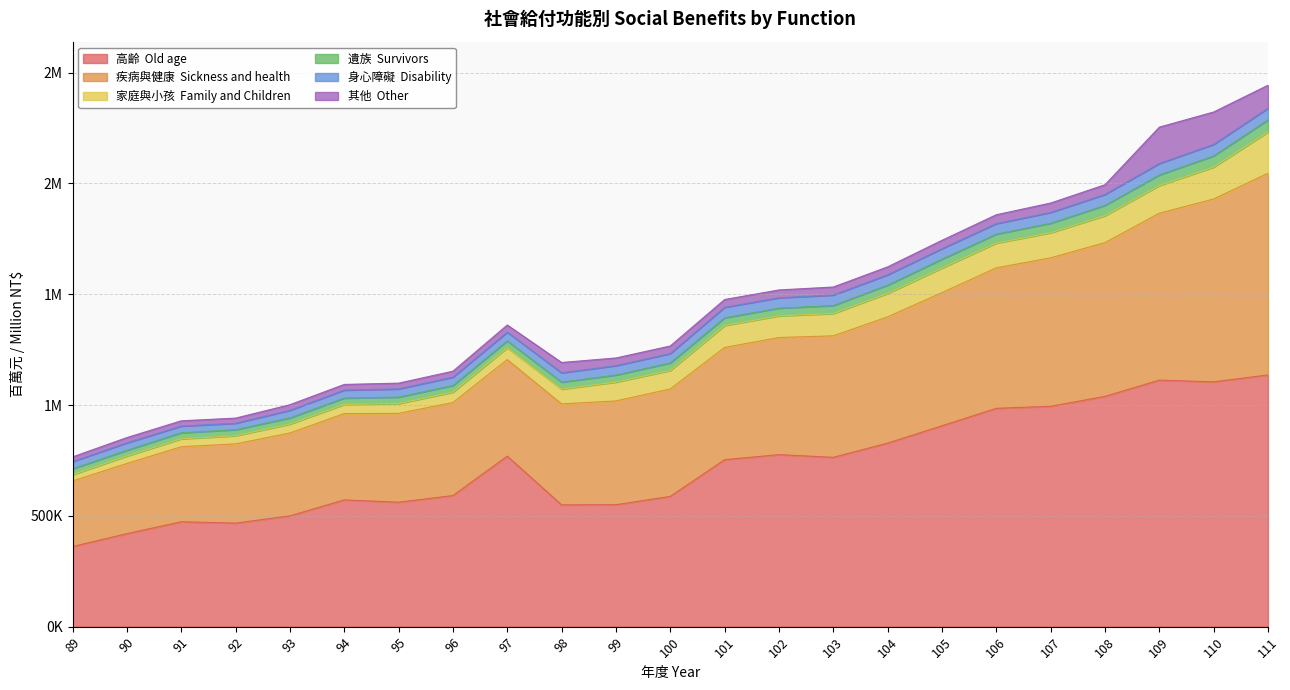

What is the minimum value shown in the chart?

361605